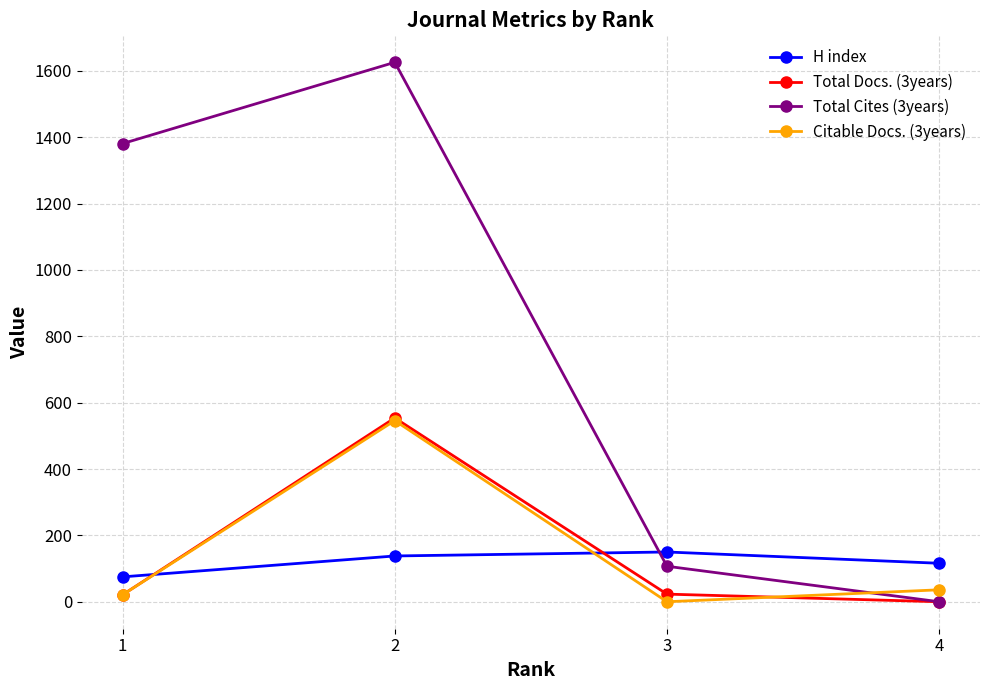

The value of H index at 1 is 75. True or false?

True